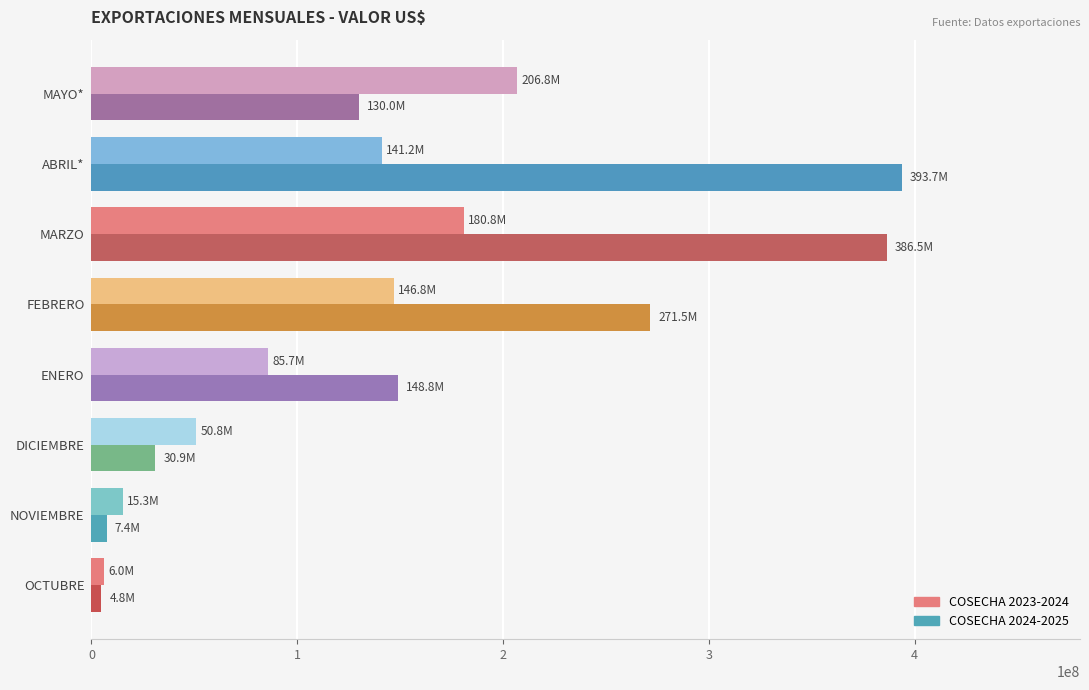

At which category is the sum across all series the highest?

MARZO